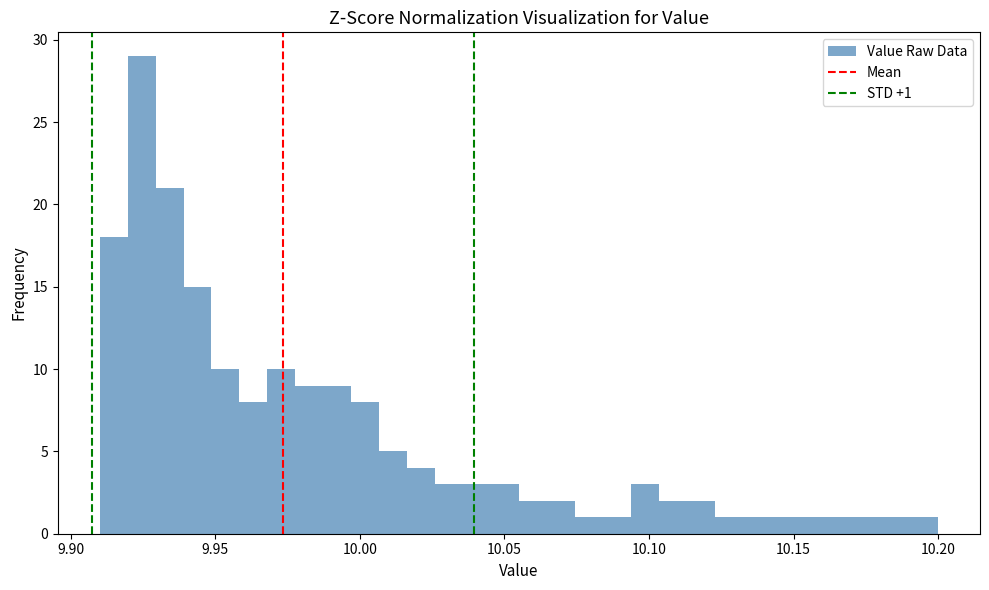

Read against the x-axis, roughly where is the centre of the tallest bar?

9.925